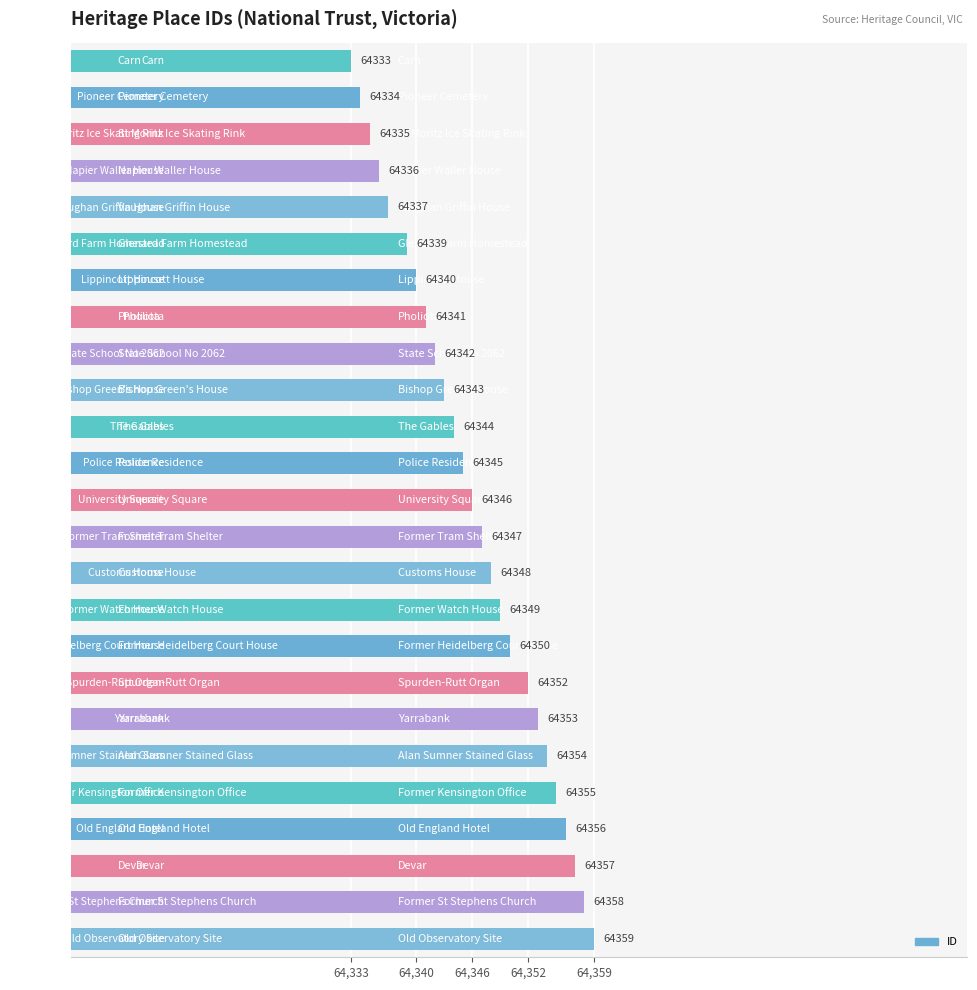

What is the maximum value shown in the chart?

64359